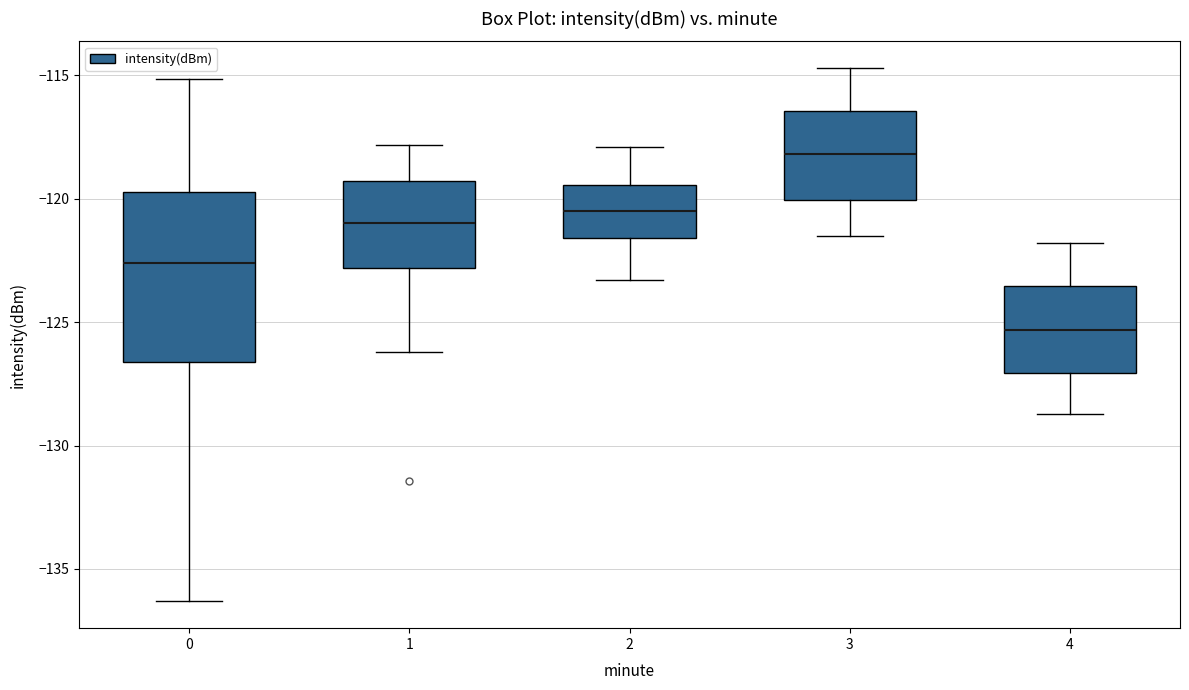

Which box has the highest median line?

3